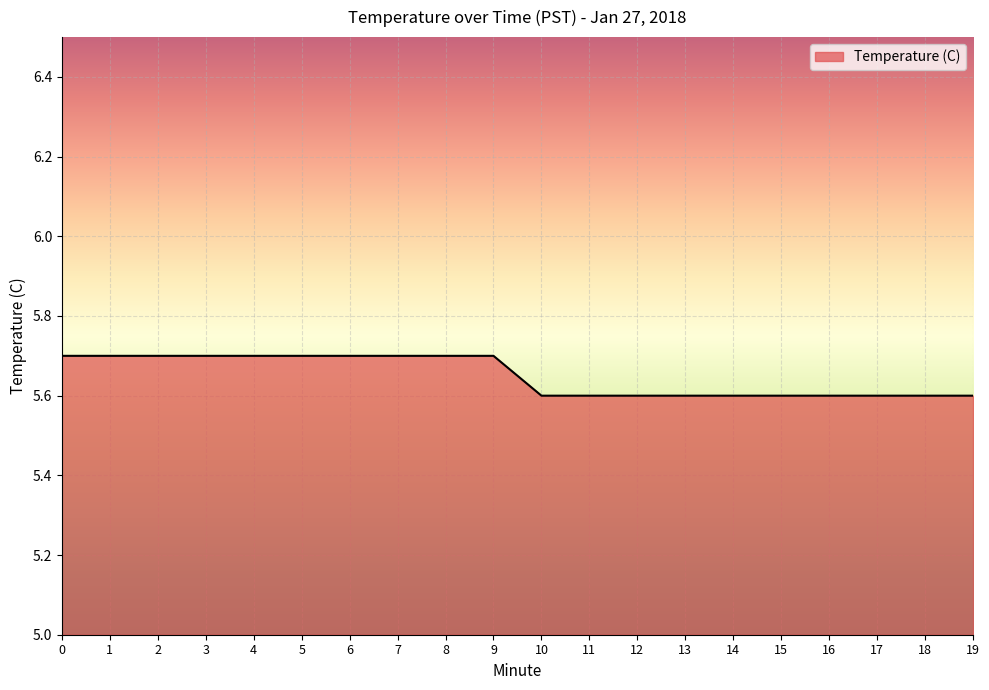

What is the maximum value shown in the chart?

5.7